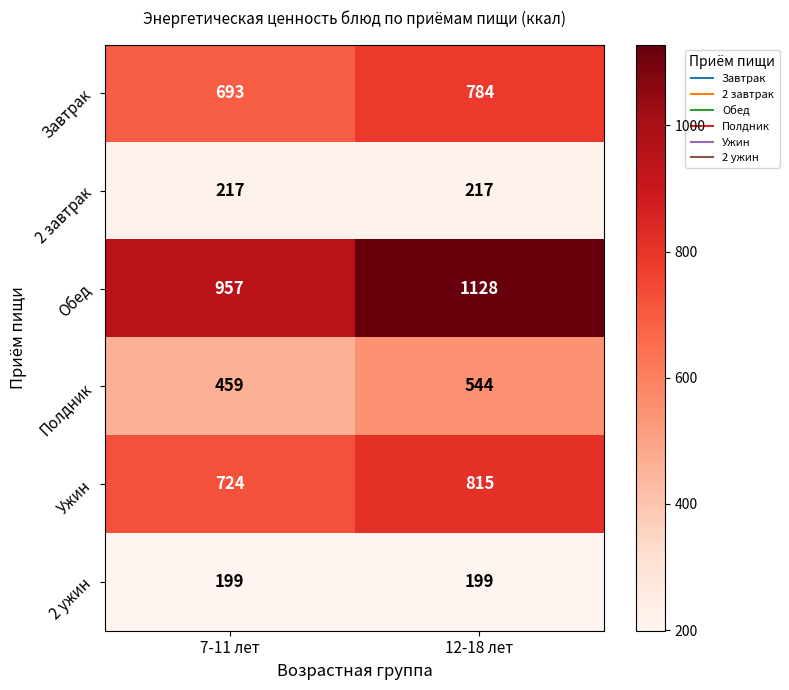

How many categories are shown in the chart?

2